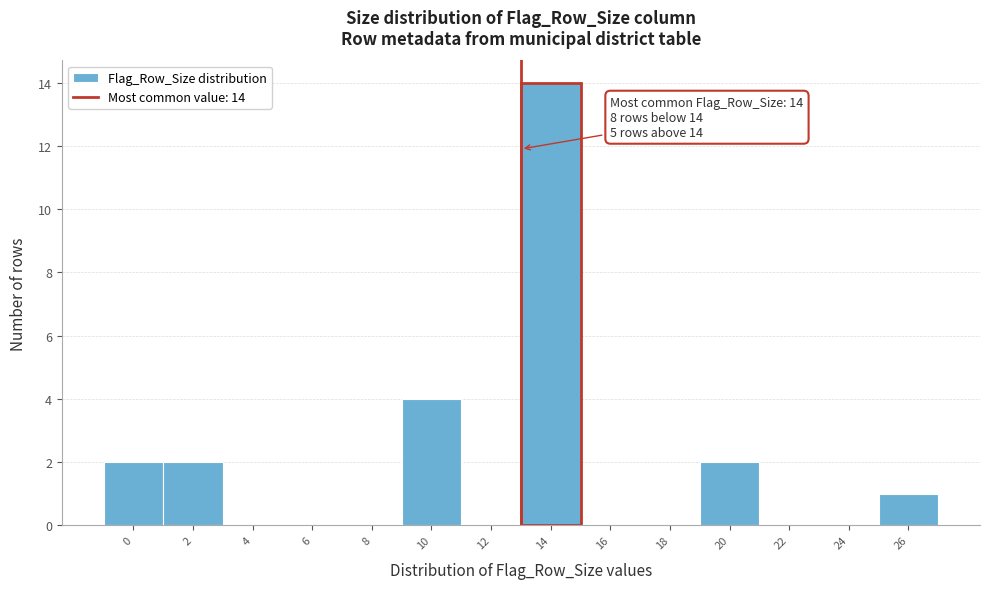

Reading left to right, transcribe all the data shown in this chart.

0=2	2=2	4=0	6=0	8=0	10=4	12=0	14=14	16=0	18=0	20=2	22=0	24=0	26=1